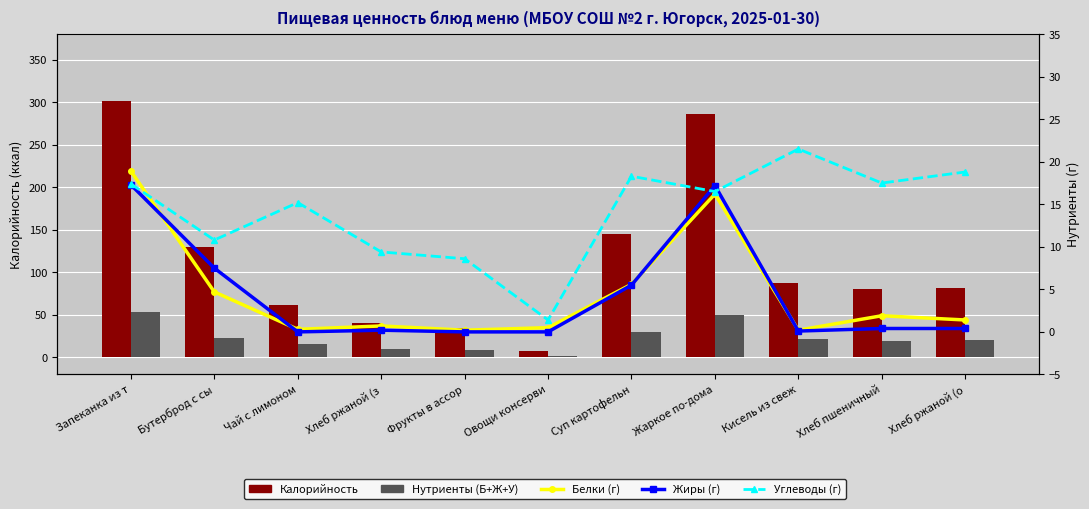

At how many categories does at least one series exceed 246?

2